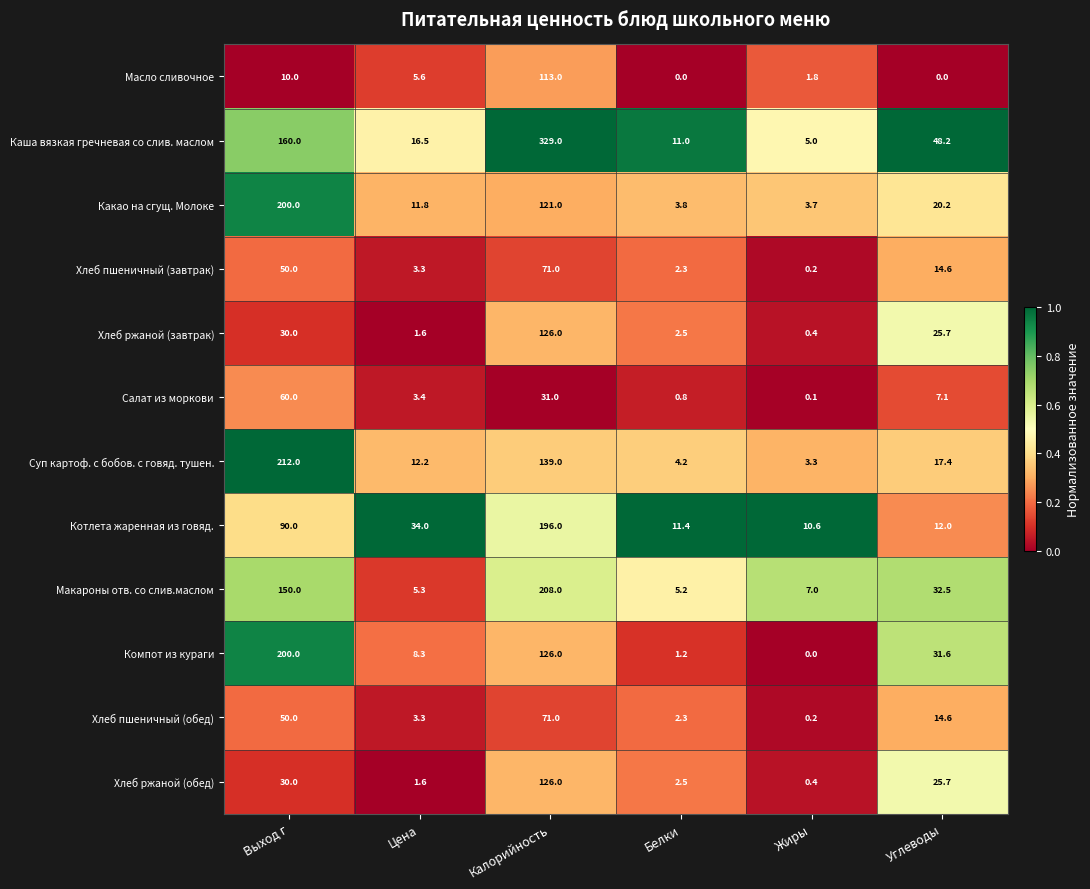

What is the difference between the maximum and minimum values in the Суп картоф. с бобов. с говяд. тушен. series?

208.7